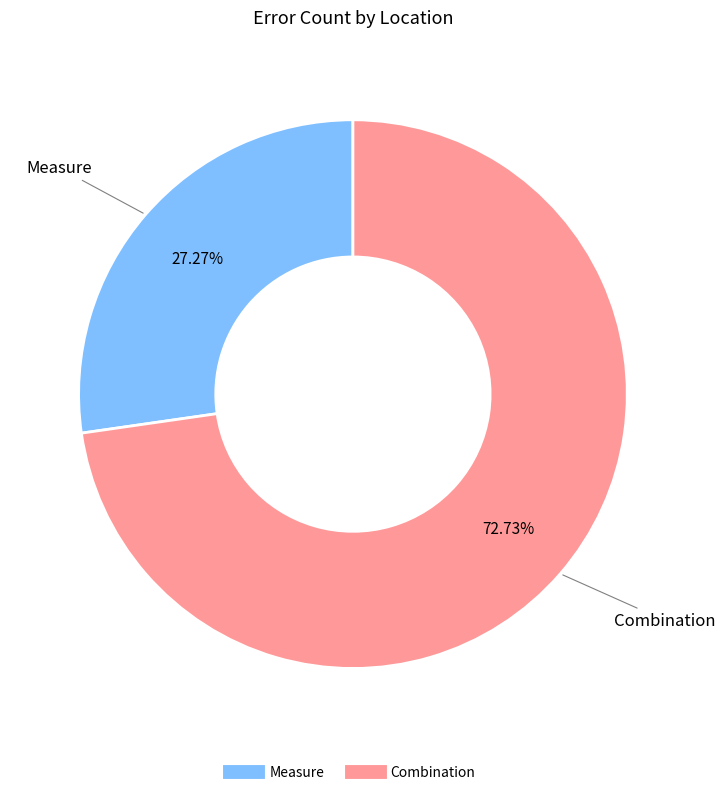

Count the number of slices in the pie.

2